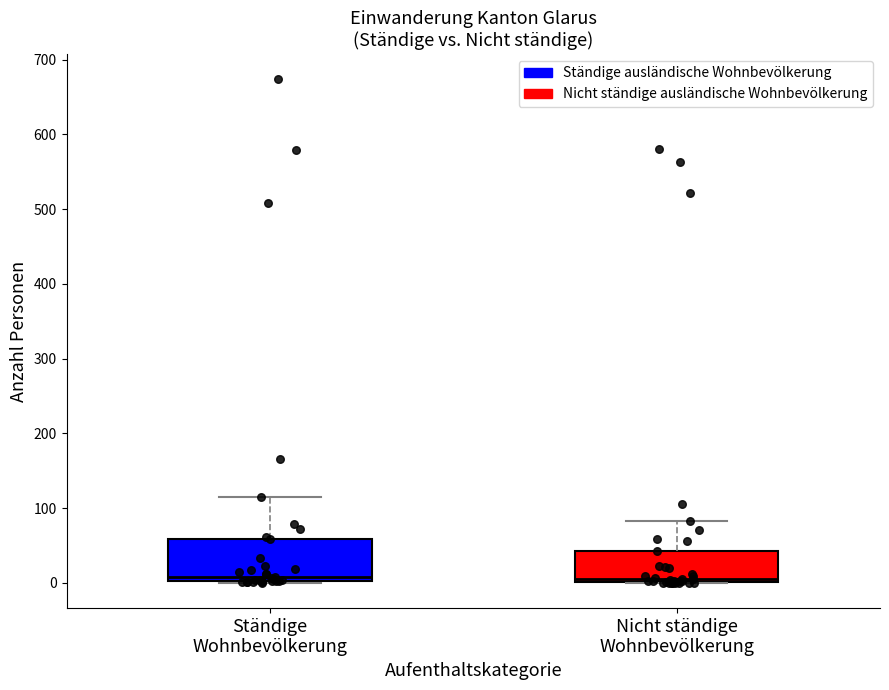

Reading left to right, read every box against the y-axis: the position of its median line, the range the box covers, and the ends of its whiskers. The values are not printed on the chart, so give them approximately, as read against the axis.

Ständige Wohnbevölkerung: median 10, box 0 to 60, whiskers 0 to 120
Nicht ständige Wohnbevölkerung: median 10, box 0 to 40, whiskers 0 to 80